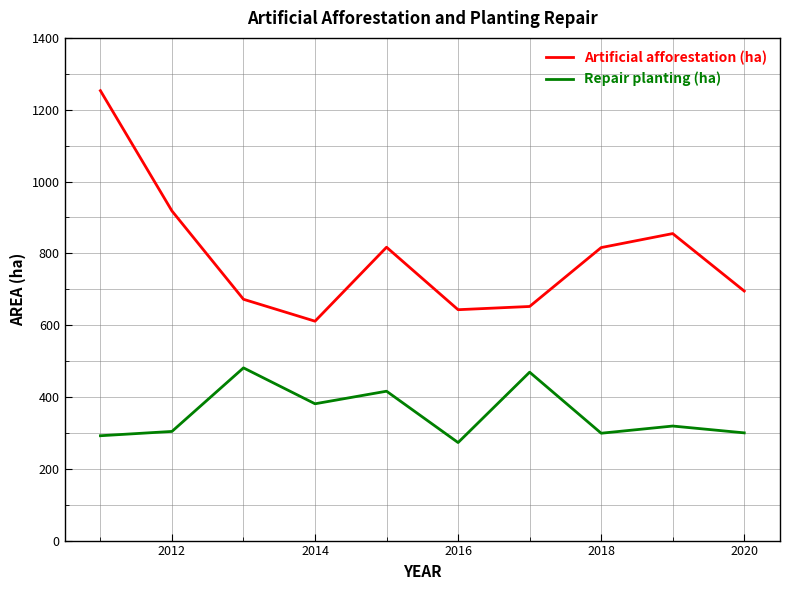

What is the difference between the maximum and second lowest values in the Artificial afforestation (ha) series?

610